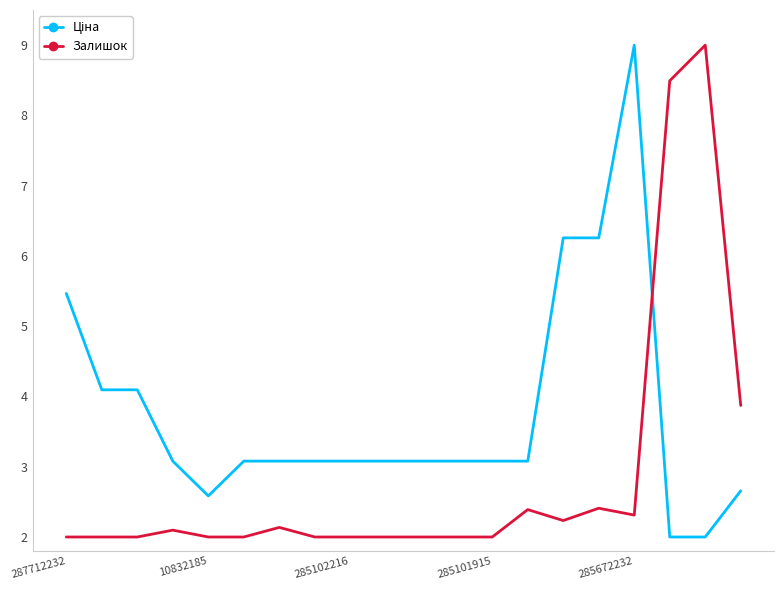

What is the difference between the maximum and minimum values in the Залишок series?

7.0